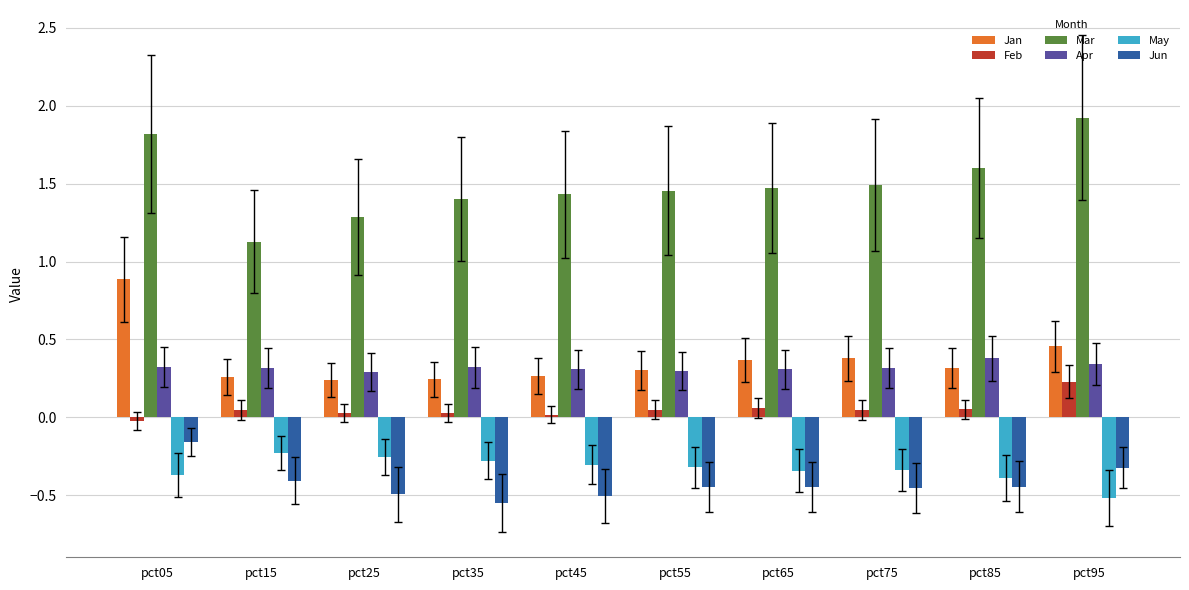

Are the bars horizontal?

No